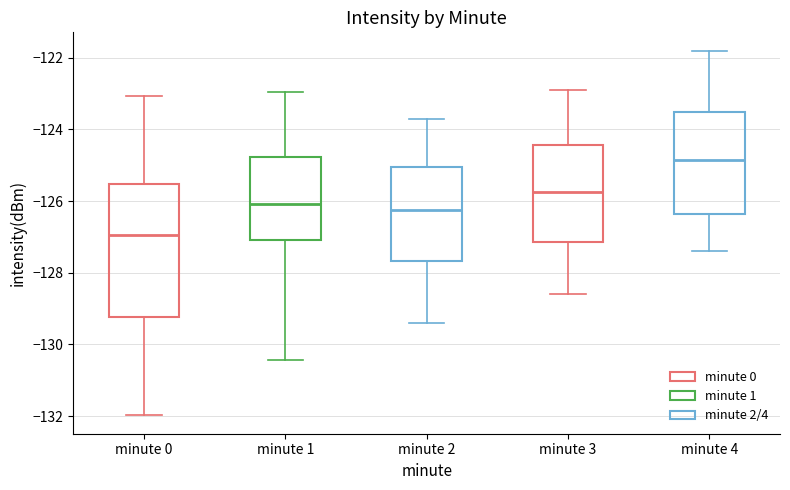

Reading left to right, transcribe this box plot: for each box, give where its median line is, the range the box spans, and where its two whiskers end, as read against the y-axis. The values are not printed on the chart, so give them approximately, as read against the axis.

minute 0: median -127.0, box -129.2 to -125.6, whiskers -132.0 to -123.0
minute 1: median -126.0, box -127.0 to -124.8, whiskers -130.4 to -123.0
minute 2: median -126.2, box -127.6 to -125.0, whiskers -129.4 to -123.6
minute 3: median -125.8, box -127.2 to -124.4, whiskers -128.6 to -122.8
minute 4: median -124.8, box -126.4 to -123.6, whiskers -127.4 to -121.8